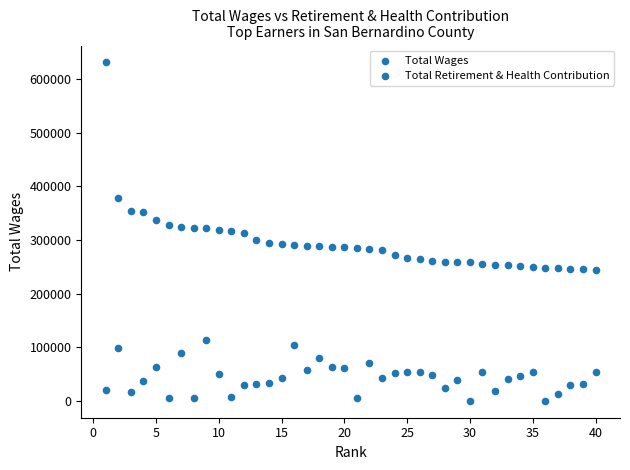

How many points are shown in the scatter plot?

80